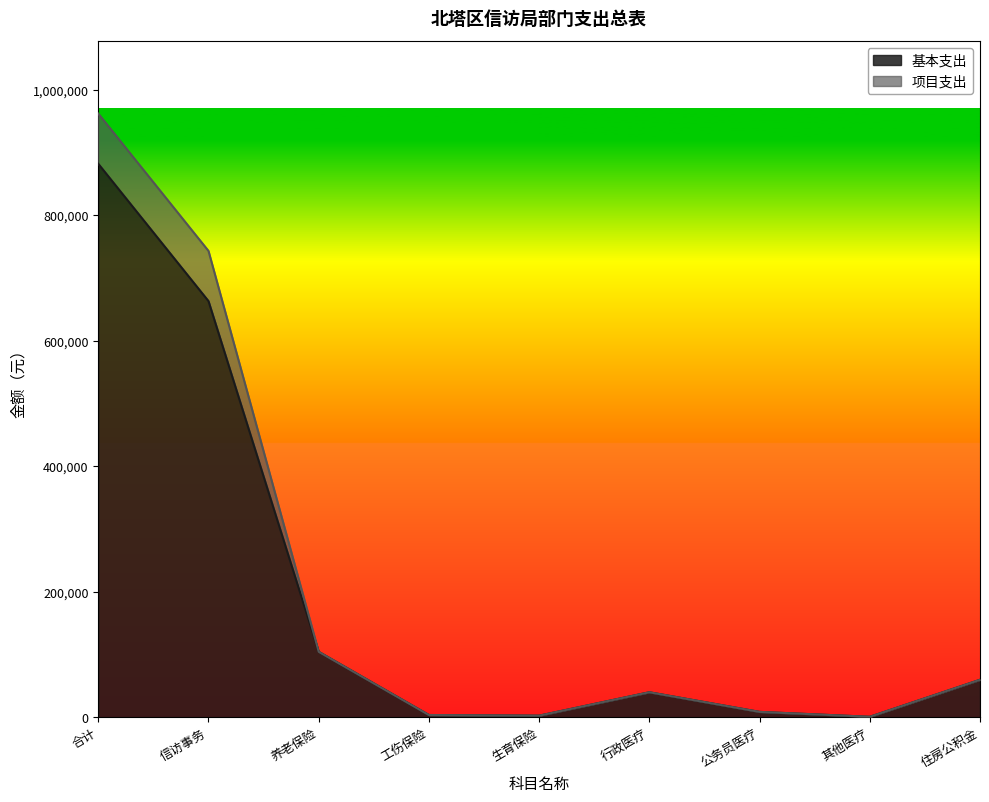

What is the total value across all series at 信访事务?

743275